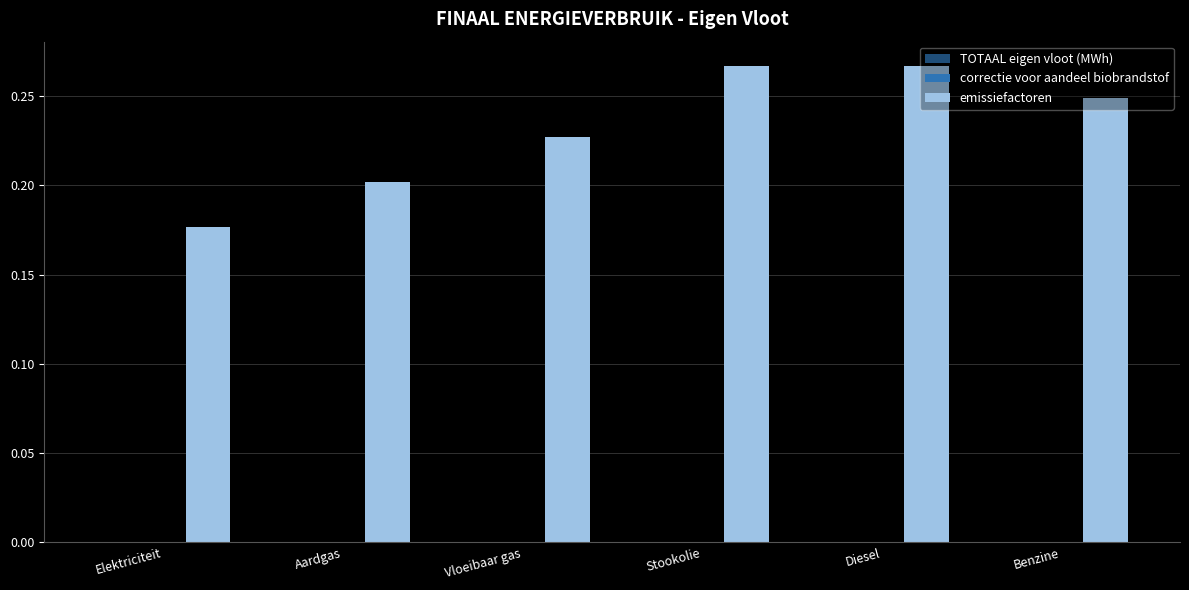

What is the label of the 4th bar from the left?

Stookolie